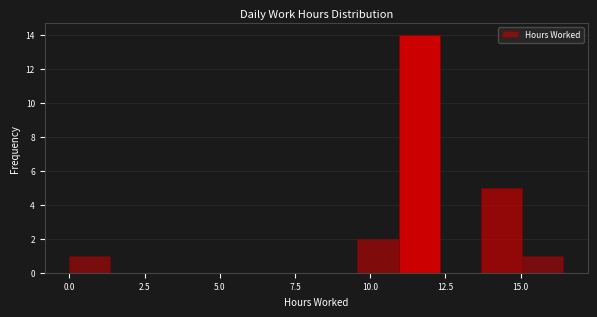

Around what value on the x-axis is the tallest bar? Give the approximate position of its centre, as read against the axis.

11.5